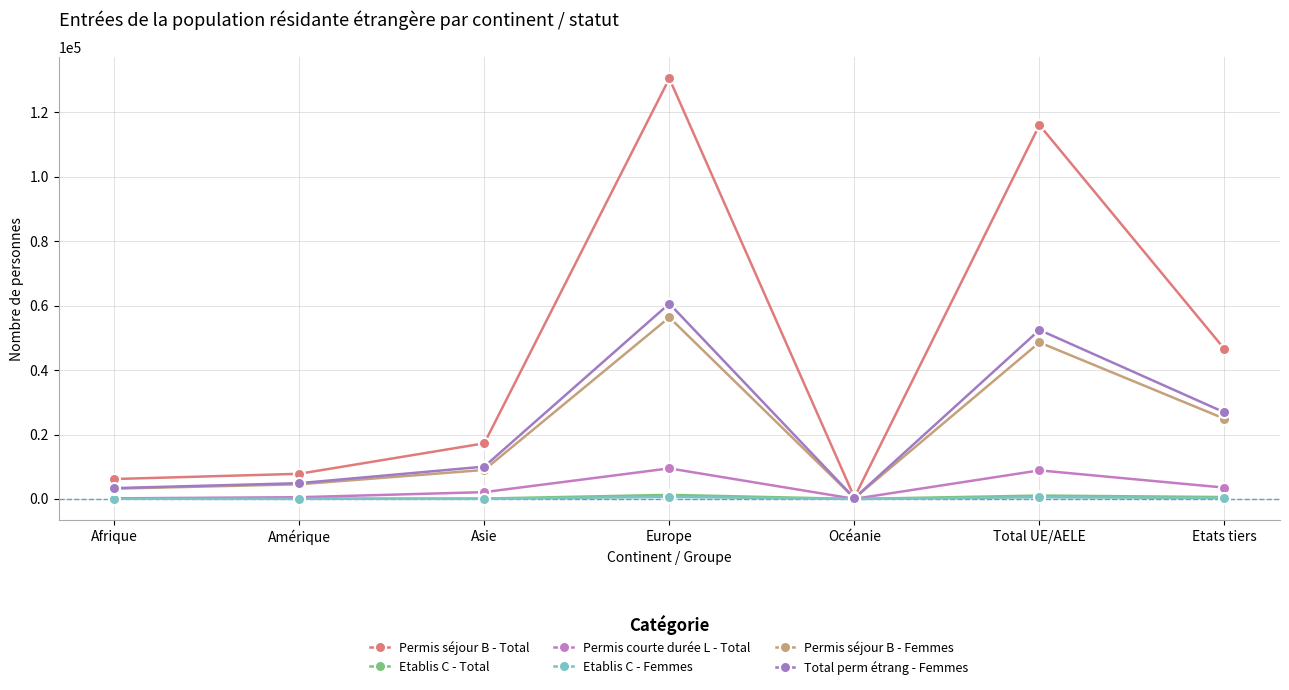

What is the minimum value shown in the chart?

4